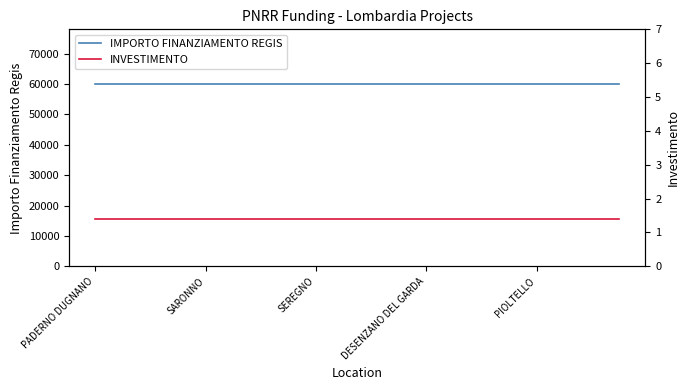

Does the chart display data point markers on the line(s)?

No